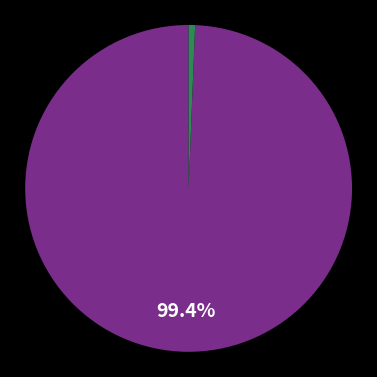

Does any single category account for the majority?

Yes